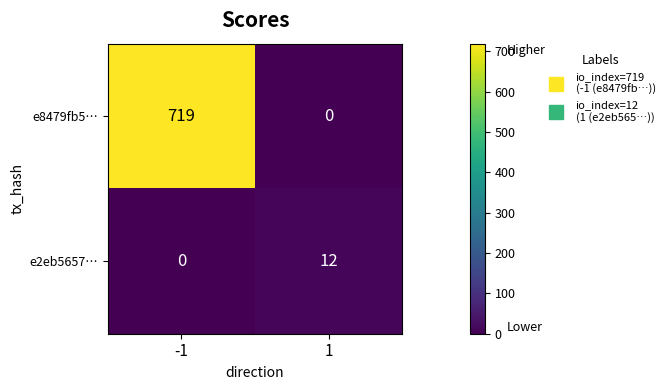

List the labels in order of e8479fb5… value, smallest first.

1, -1